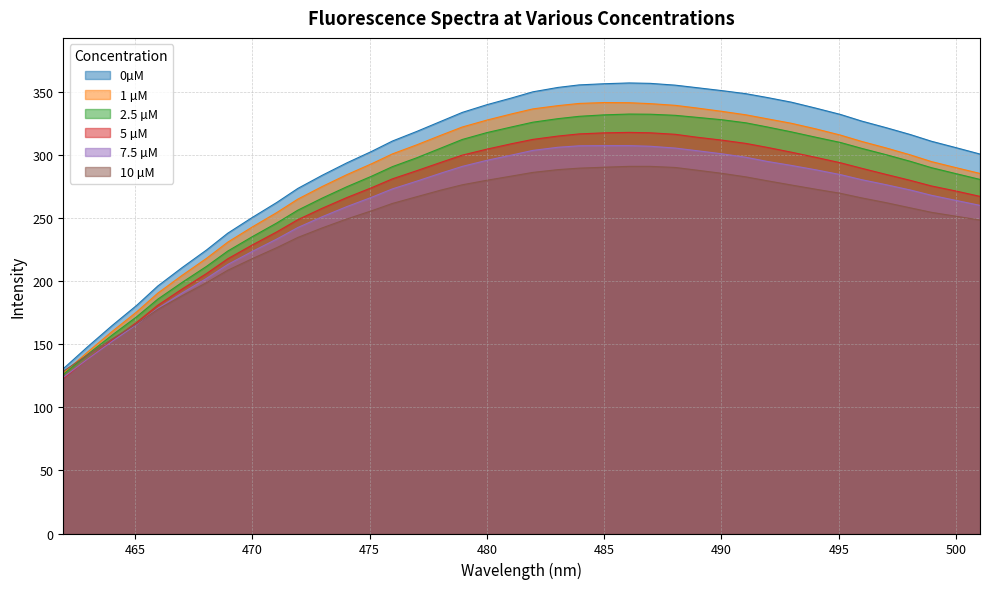

Where does the 7.5 µM series first go above 279?

477.01001